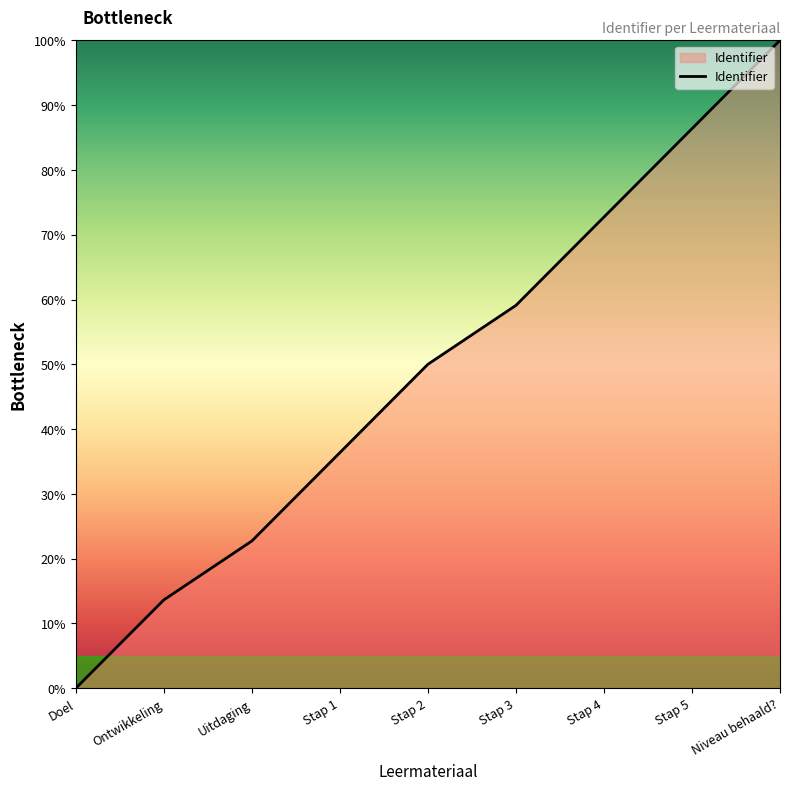

At which label is the value closest to 50?

Stap 2